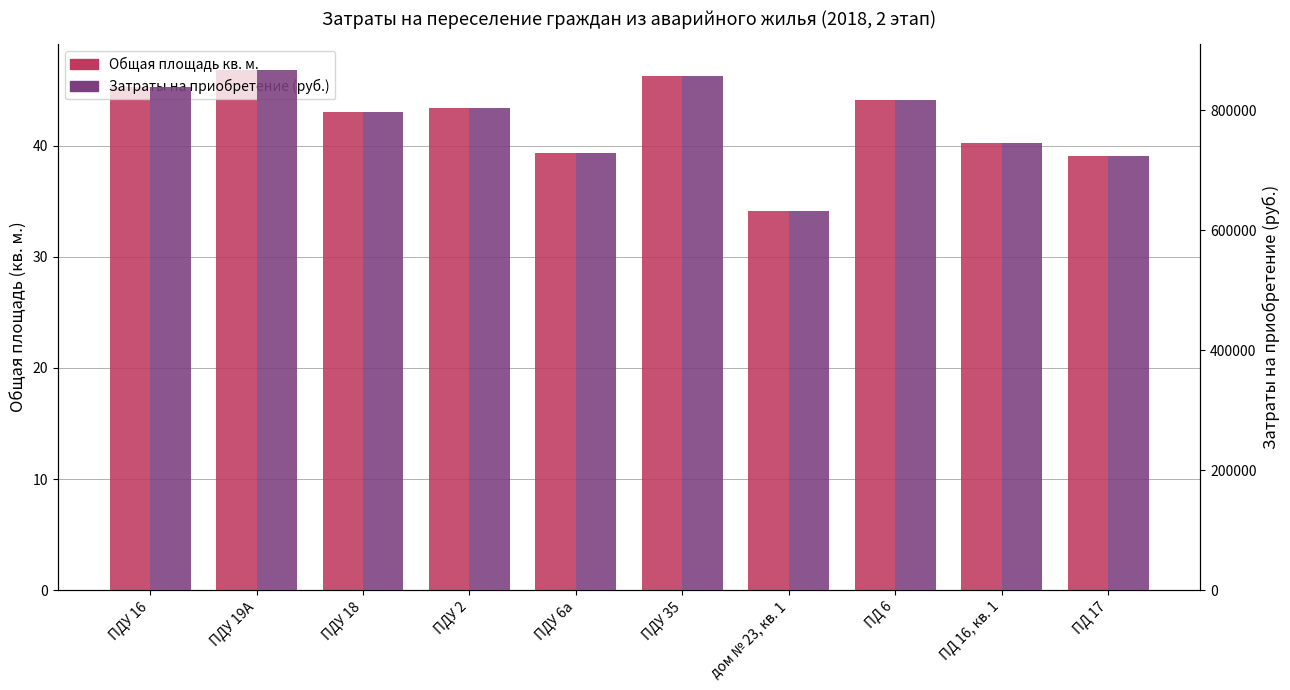

Read the Затраты на приобретение (руб.) value at ПДУ 35.

857707.5